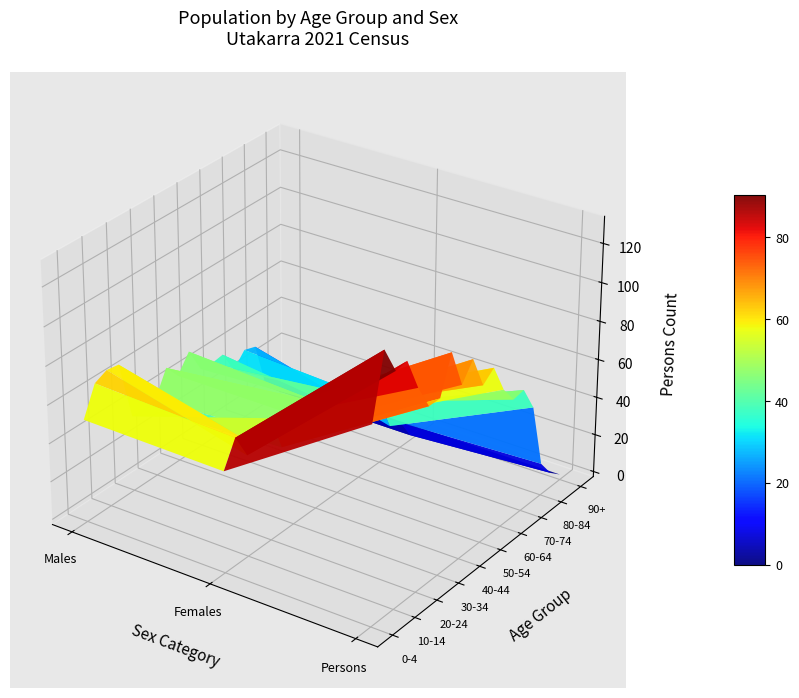

Between 3 and 4, which series saw the biggest shift?

5-9 years